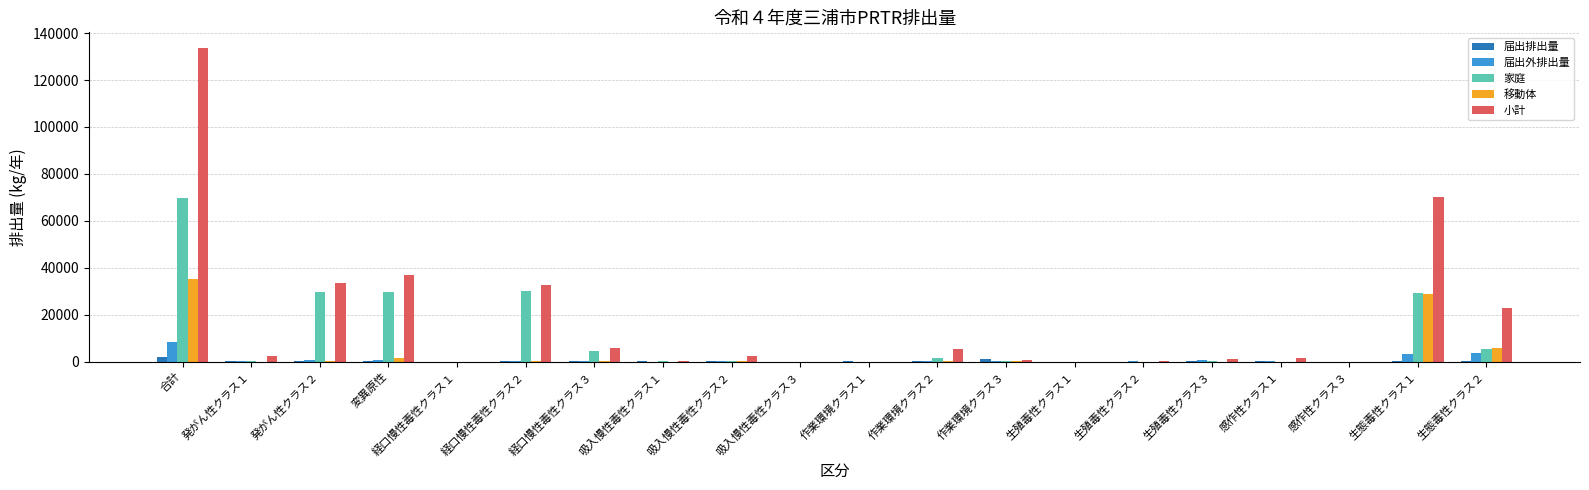

At which category is the sum across all series the highest?

合計